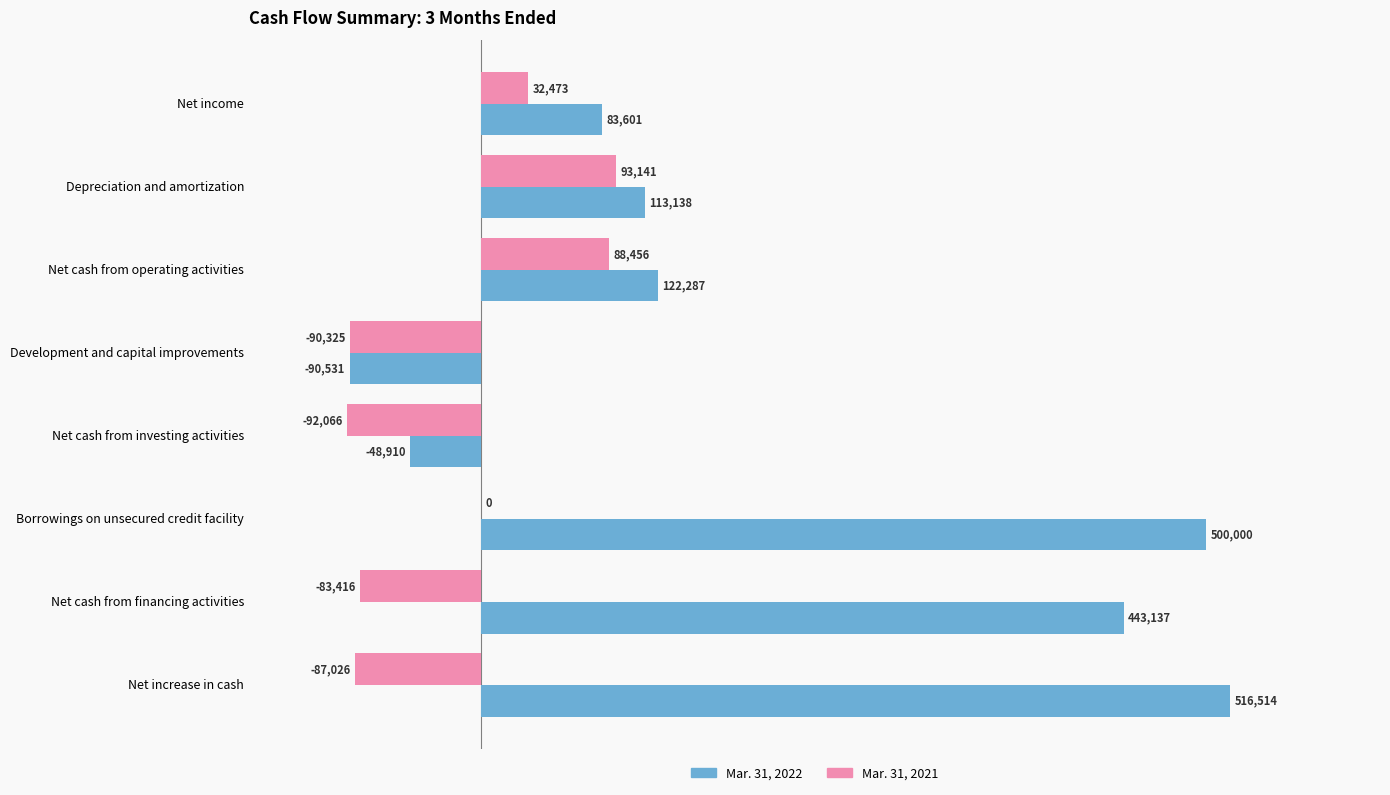

Which series changed the most between Net income and Net cash from investing activities?

Mar. 31, 2022